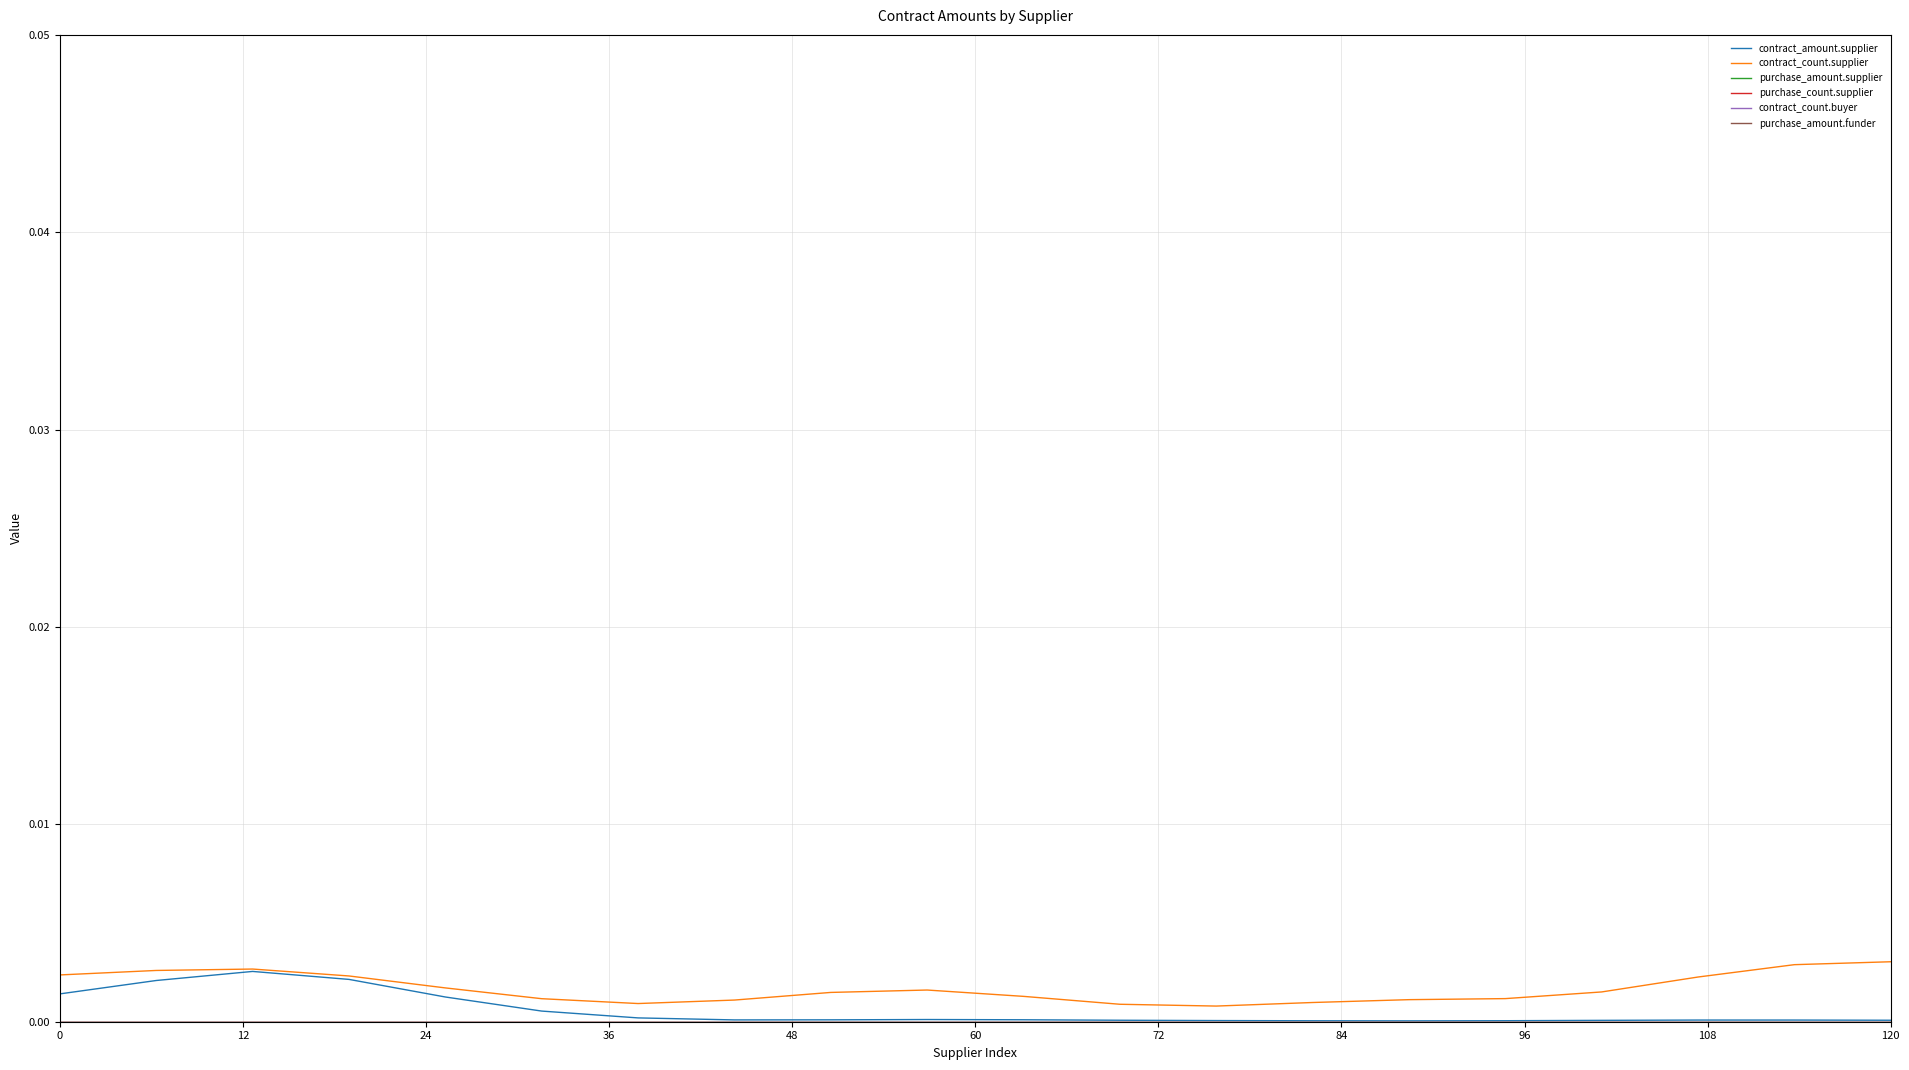

Does the chart display data point markers on the line(s)?

No